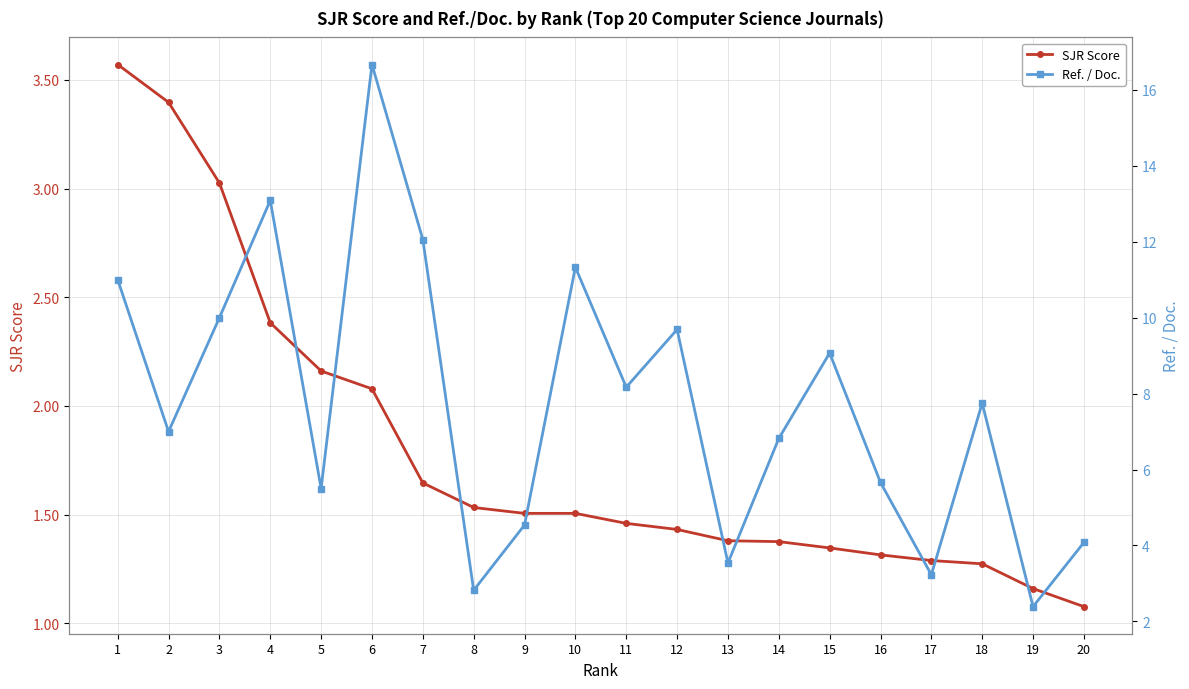

Which label corresponds to the largest value in the chart?

6